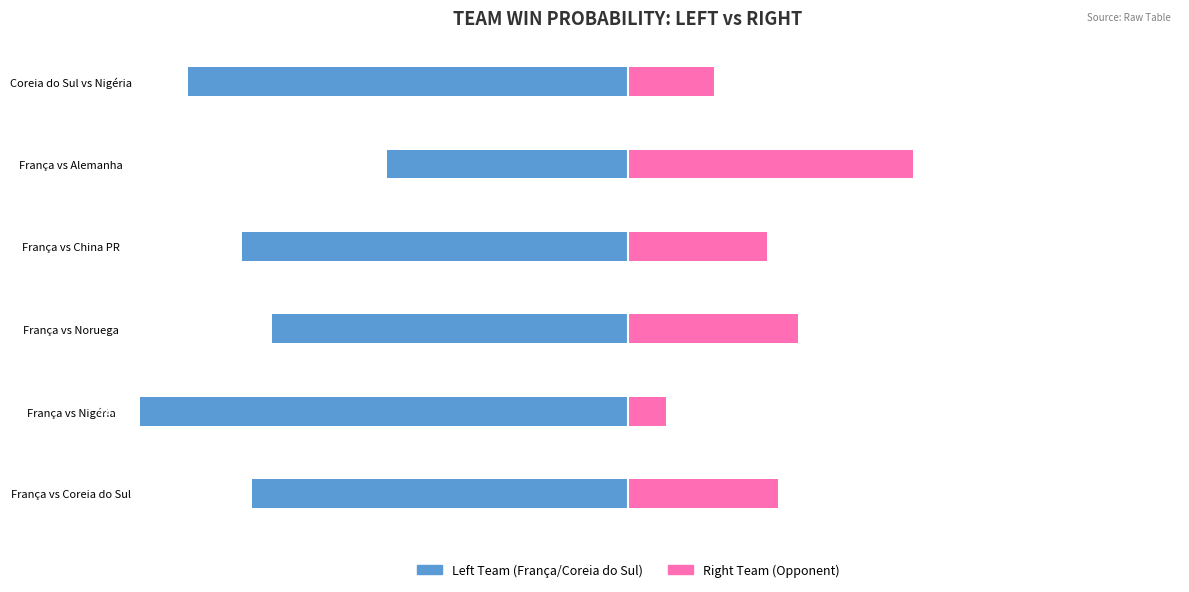

What is the value of the Opponent (right team) bar at the 5th from the left?

0.5